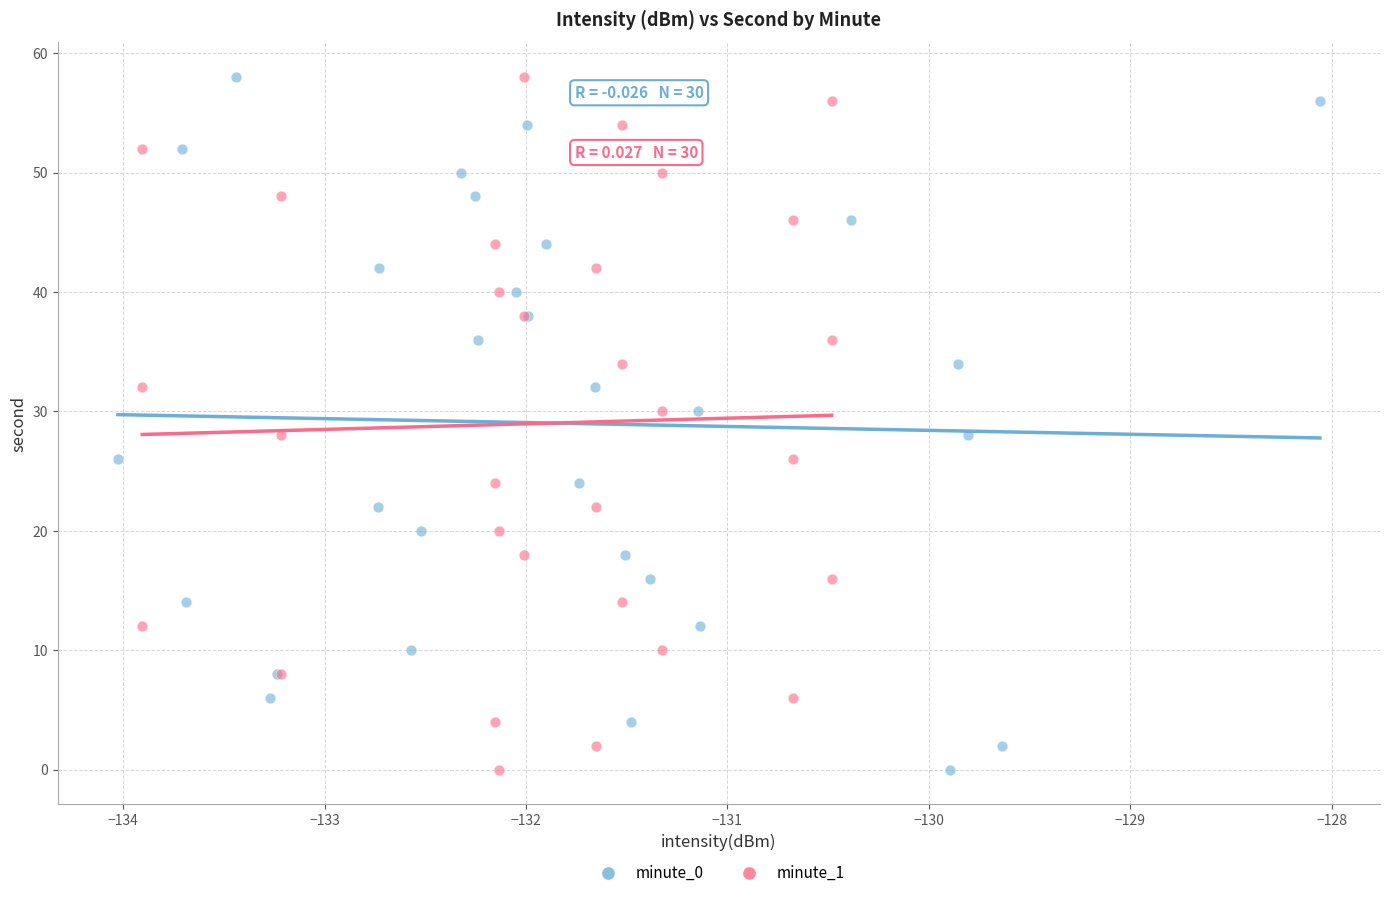

What are all the series names shown in the legend?

minute_0, minute_1